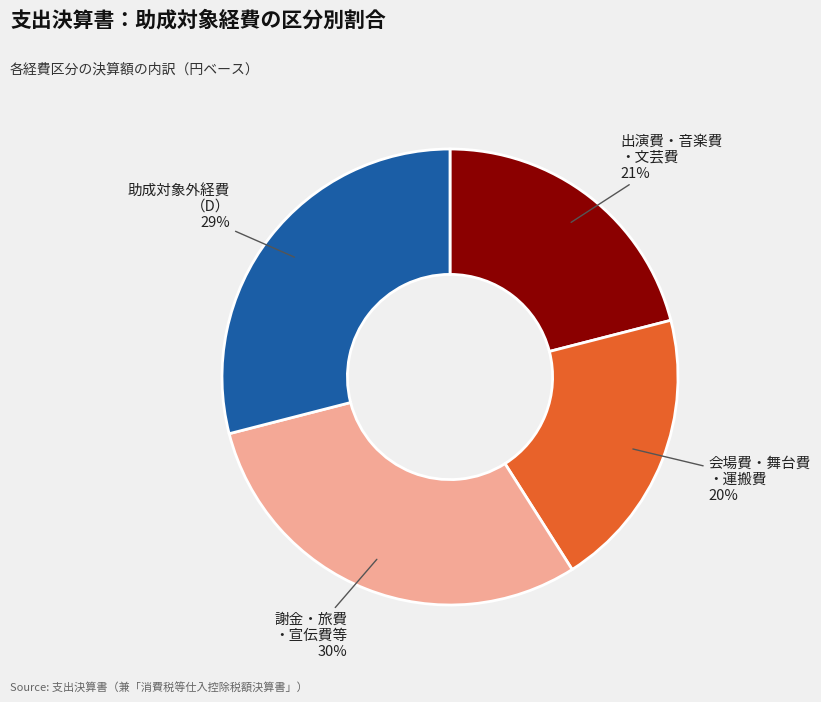

Does any single category account for the majority?

No